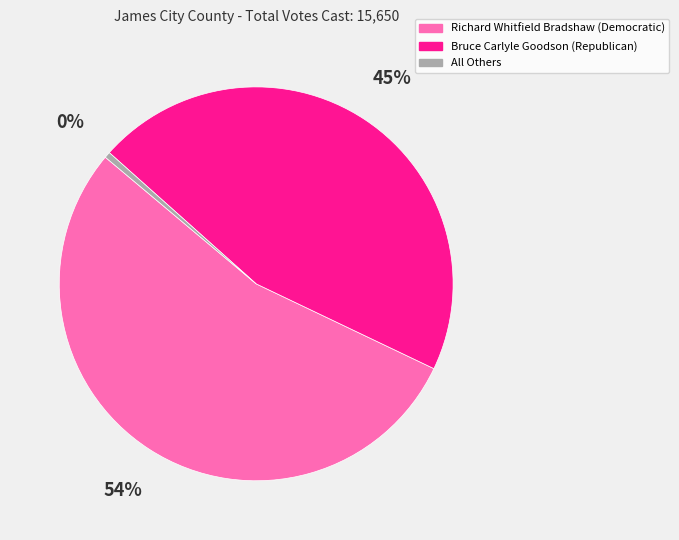

What percentage is the Bruce Carlyle Goodson (Republican) slice, to the nearest percent?

45%